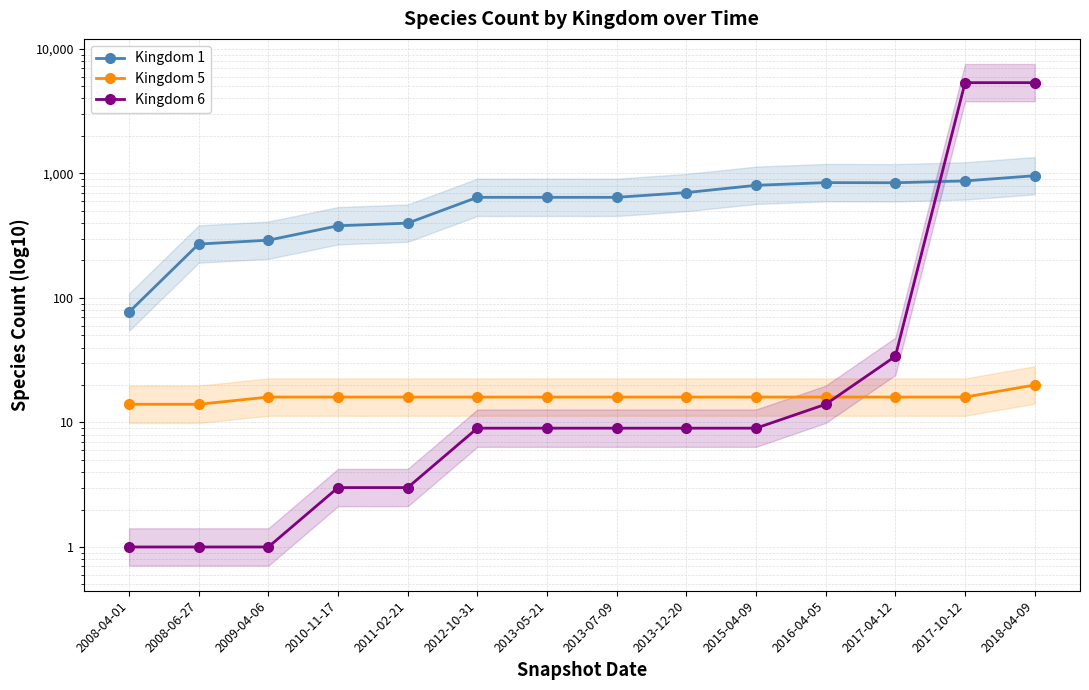

Where is Kingdom 6 nearest to the value 2681?

2017-04-12